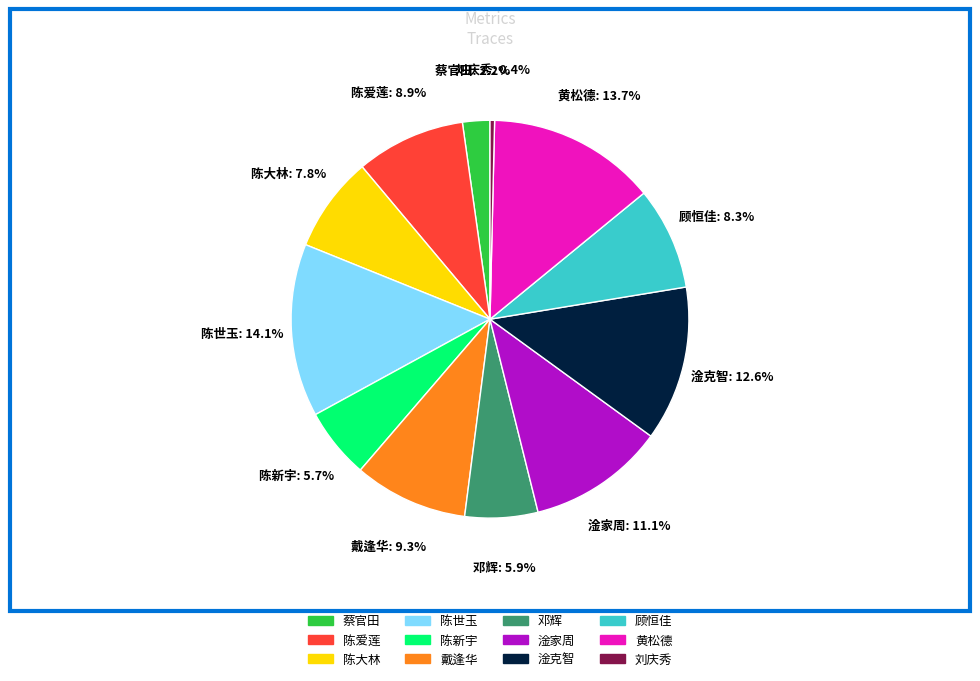

How many segments does this pie chart have?

12